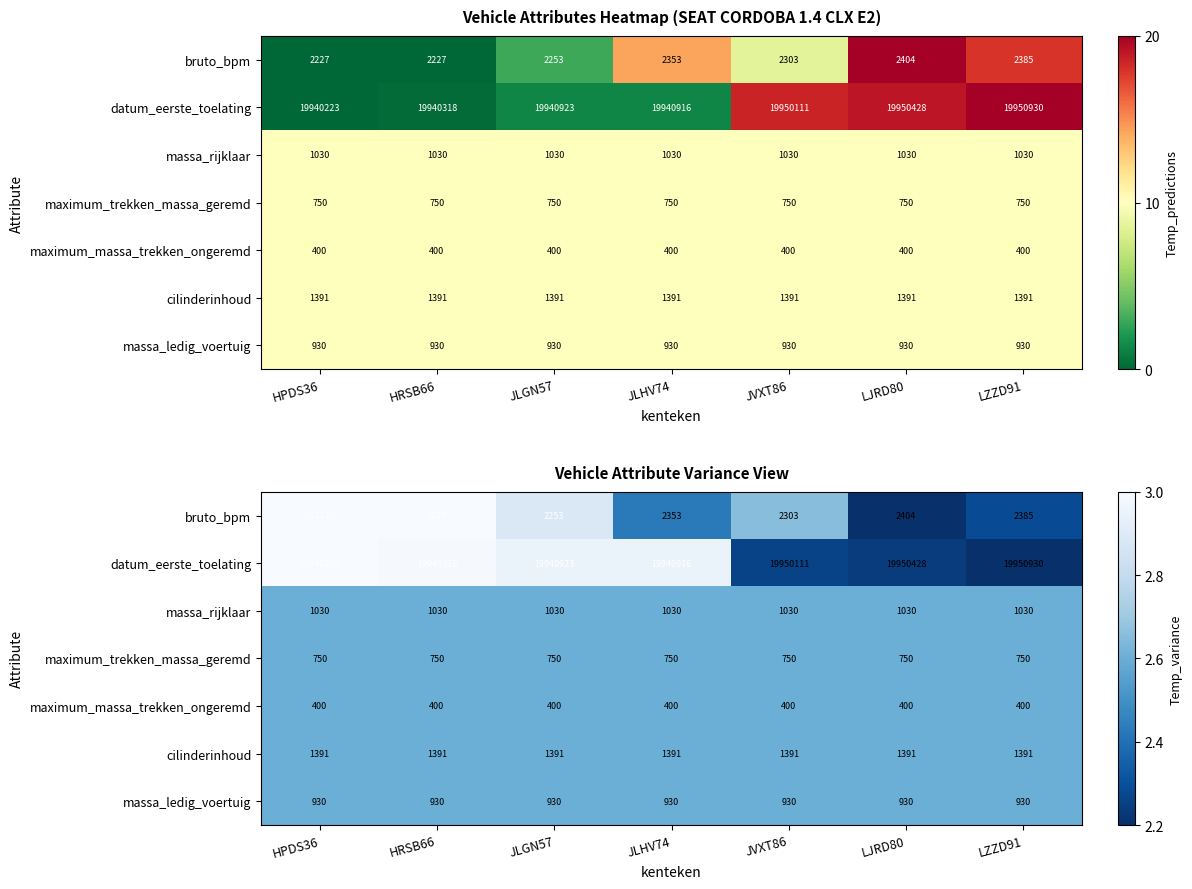

The datum_eerste_toelating series shows 0.9 at JLGN57. True or false?

True